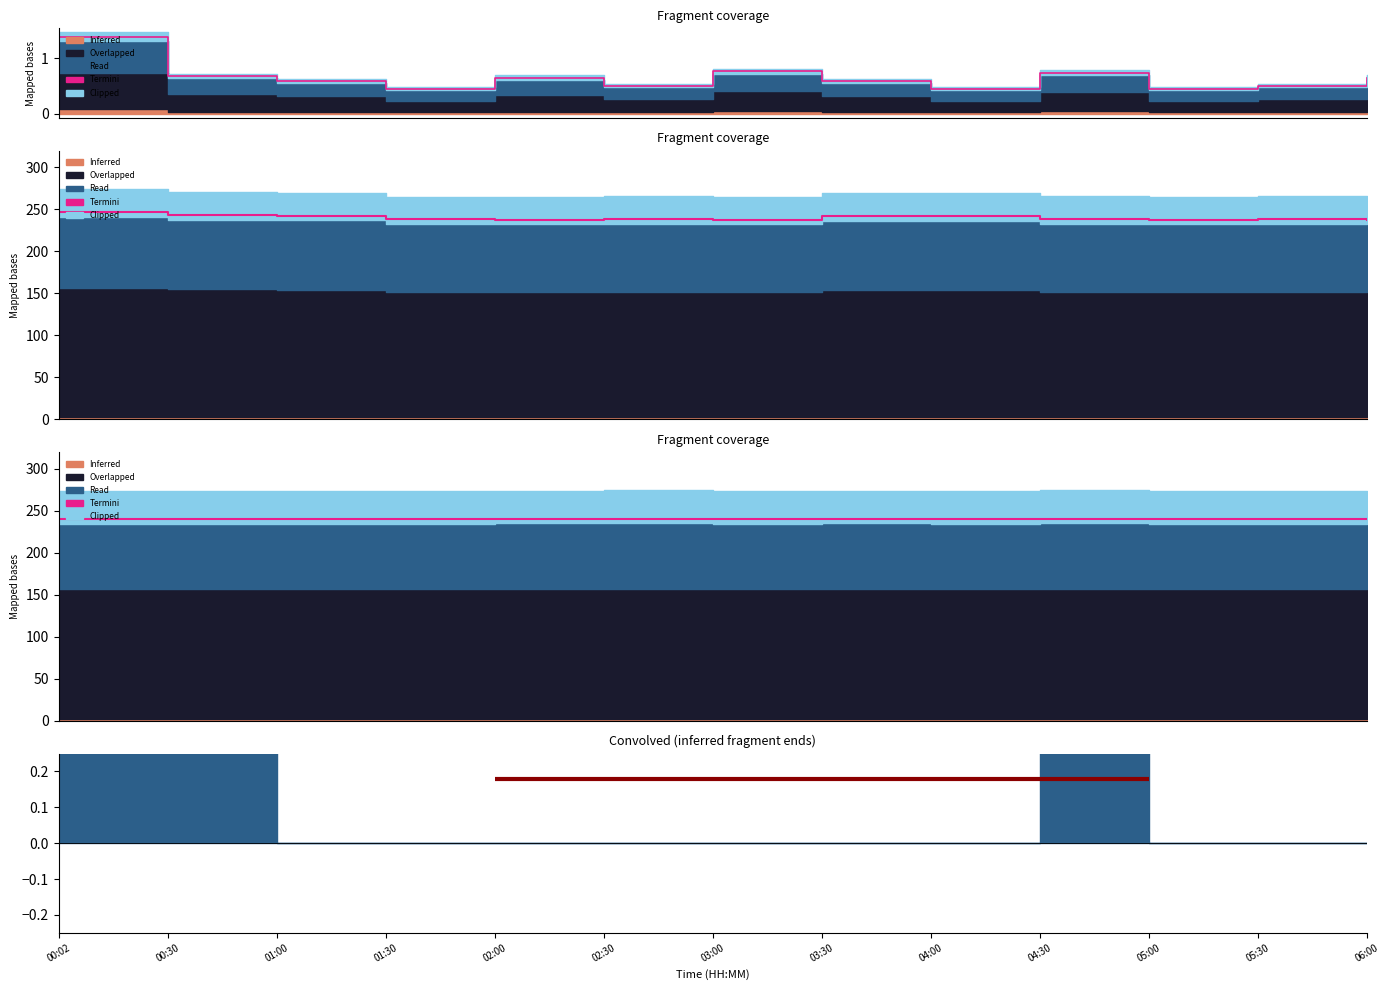

Which label corresponds to the largest value in the chart?

04:30